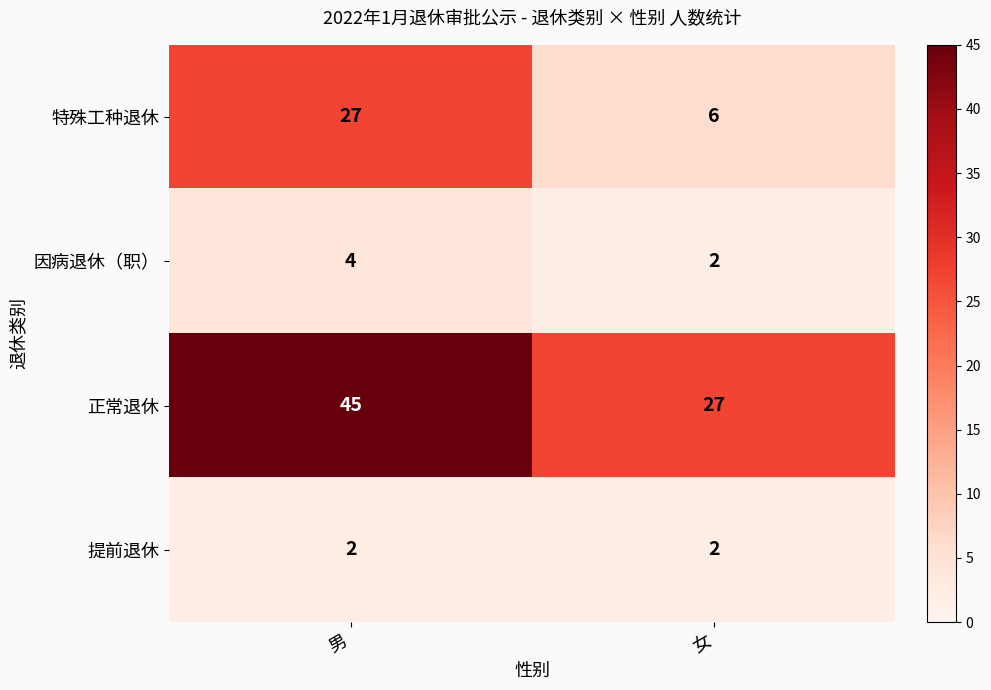

What is the difference between the 正常退休 values at 女 and 男?

18